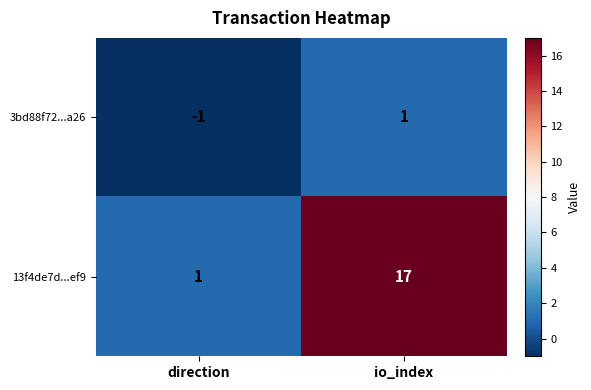

Which series has the largest range (max minus min)?

13f4de7d...ef9